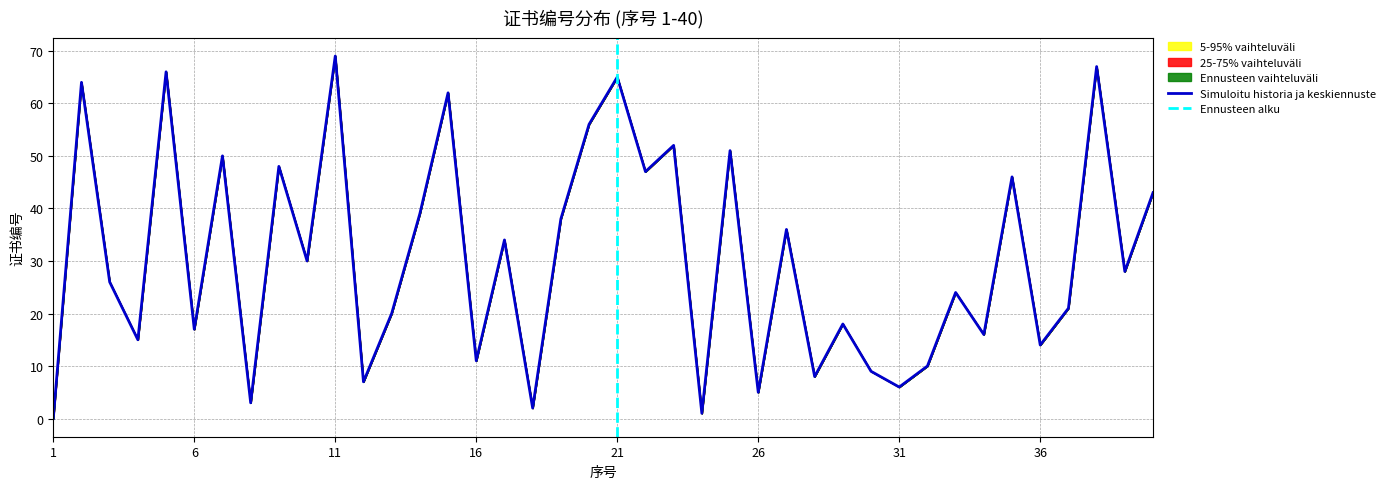

Where is the data nearest to the value 34?

17